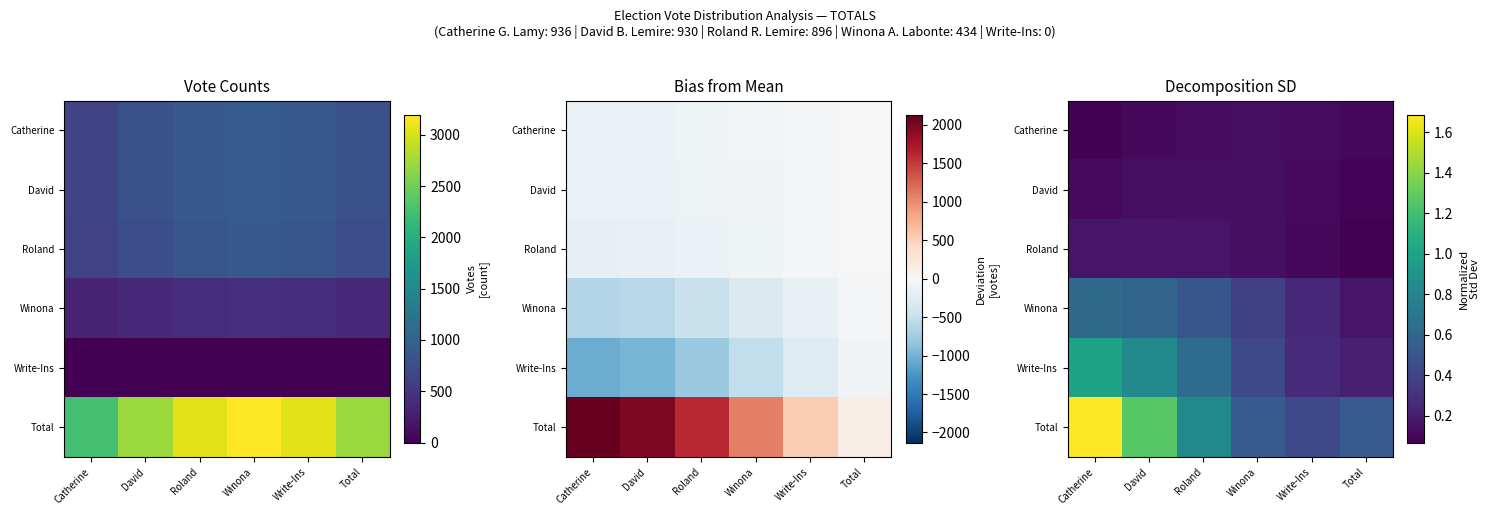

Rank the series by their maximum value, from highest to lowest.

Total, Write-Ins, Winona, Roland, David, Catherine